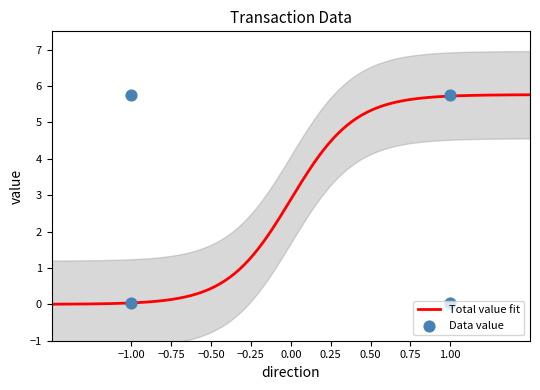

Which has a higher value, -1 or 1?

1